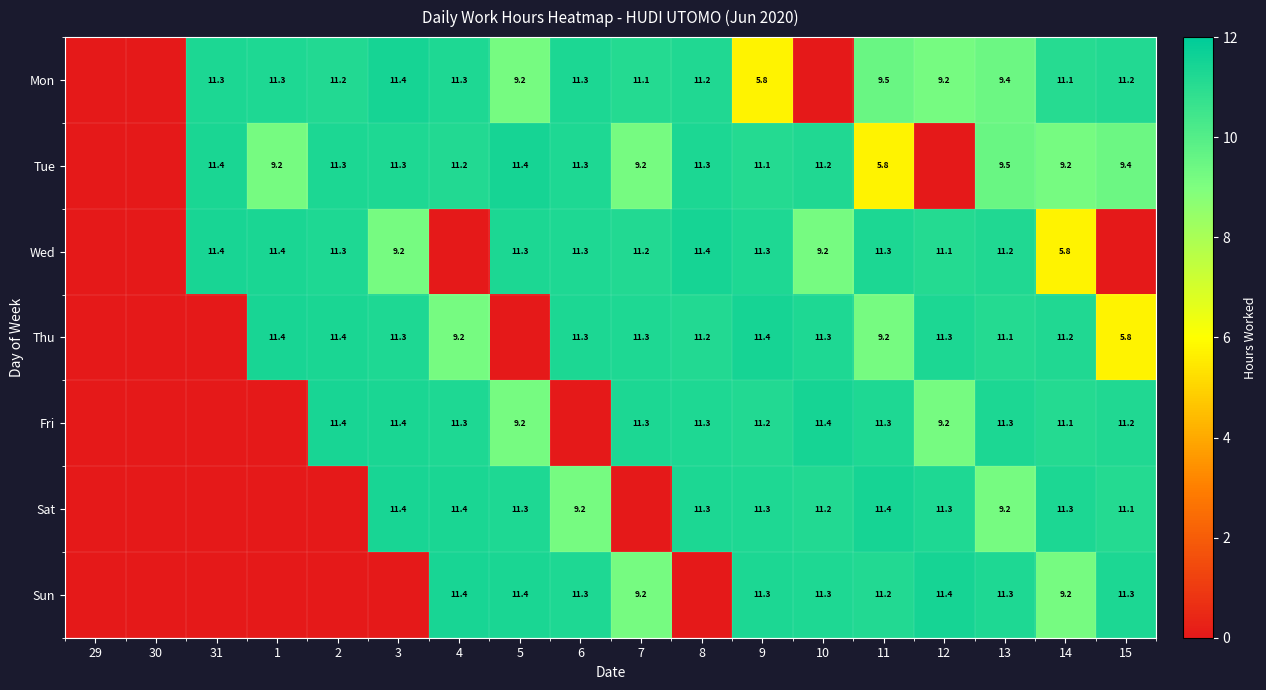

Count the number of data series in this chart.

7